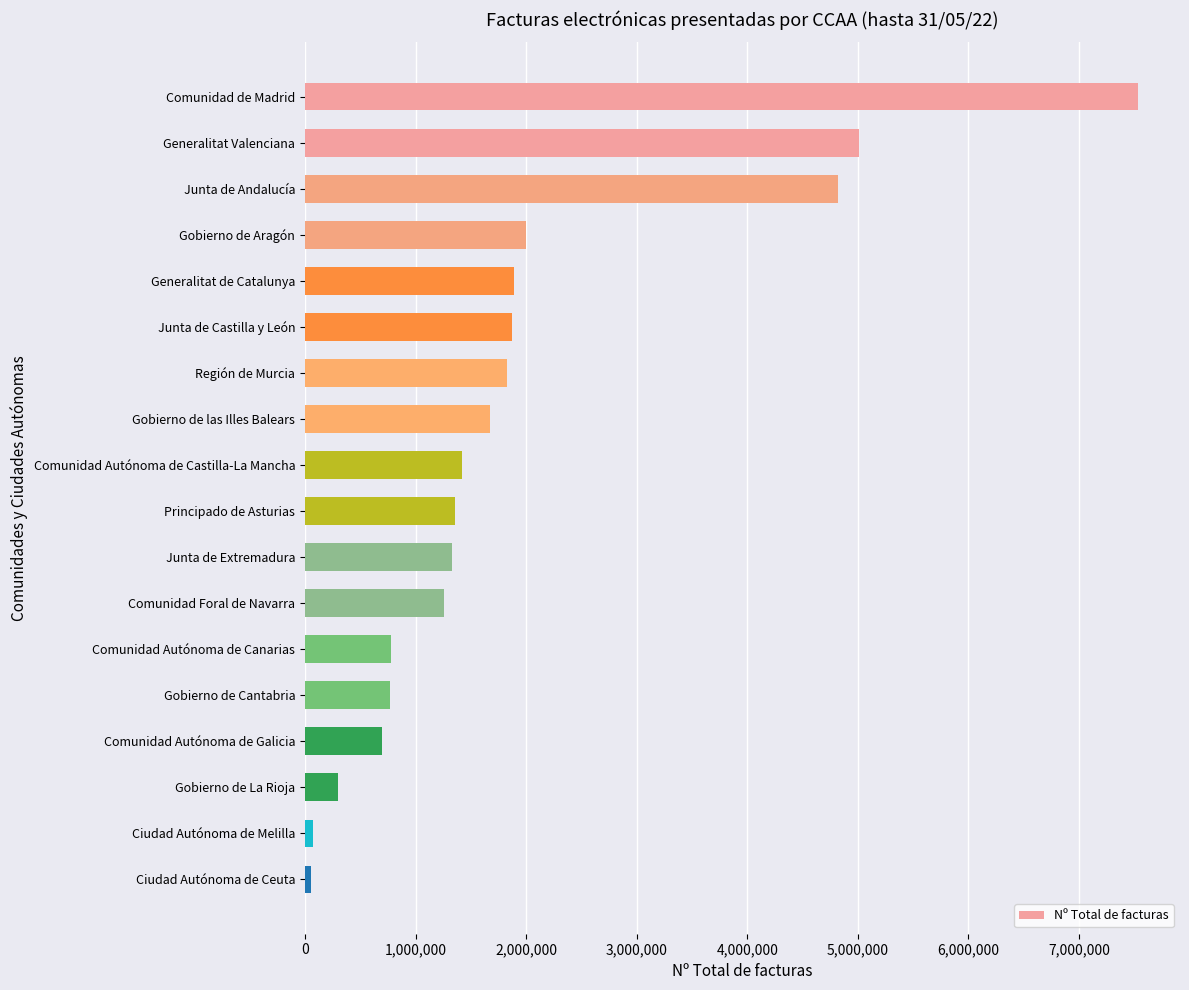

Are the bars horizontal?

Yes